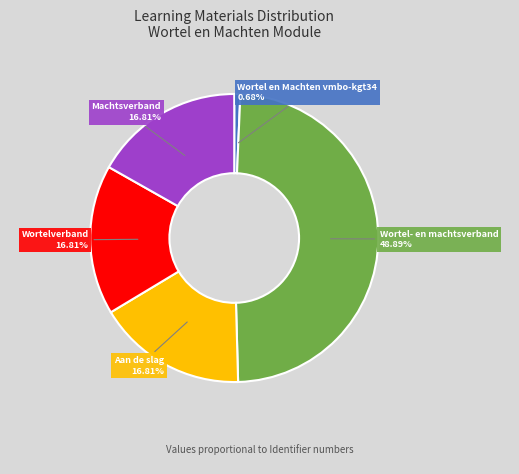

Does any single category account for the majority?

No